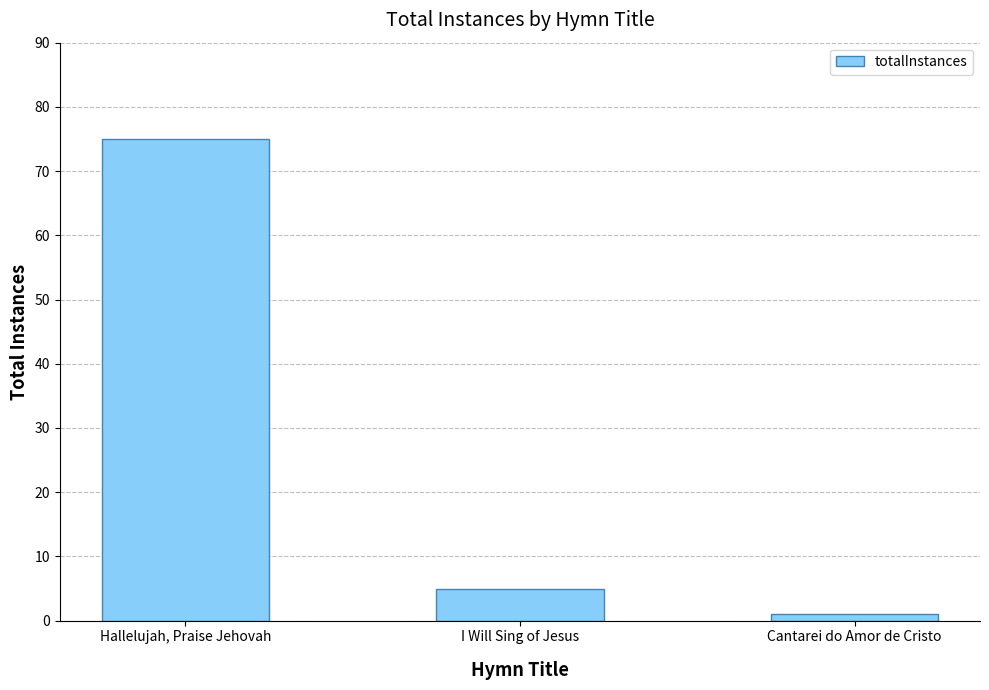

List the labels in order of value, smallest first.

Cantarei do Amor de Cristo, I Will Sing of Jesus, Hallelujah, Praise Jehovah